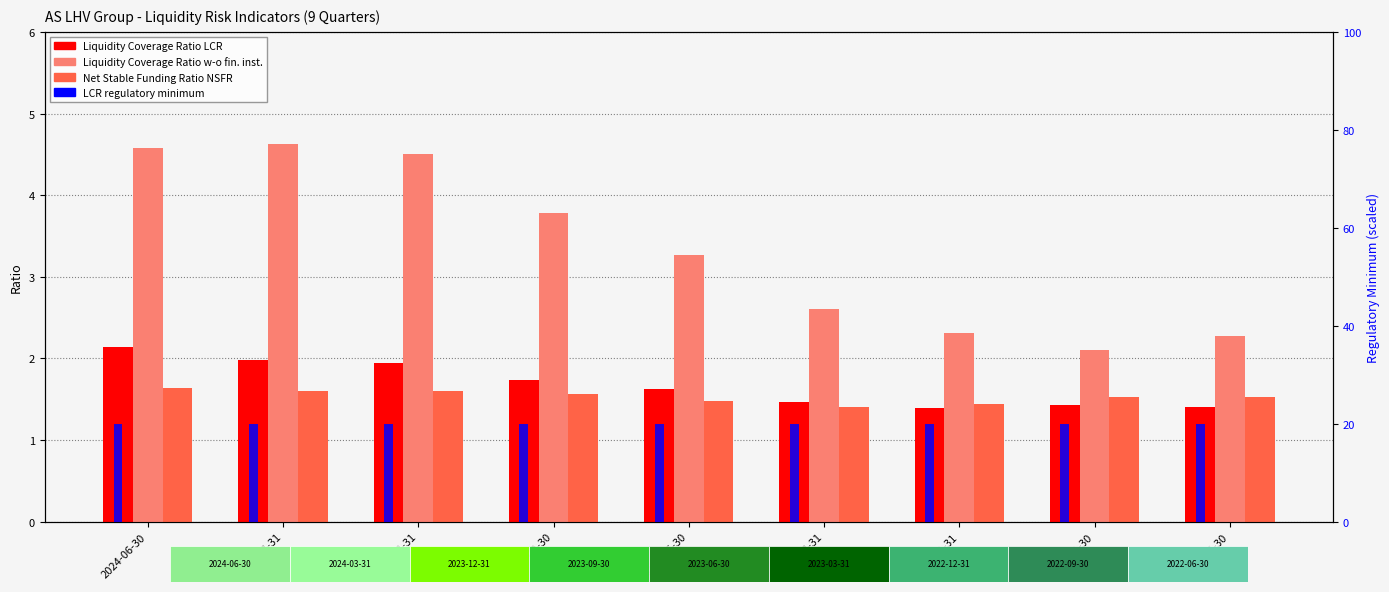

At which category is the sum across all series the highest?

2024-06-30